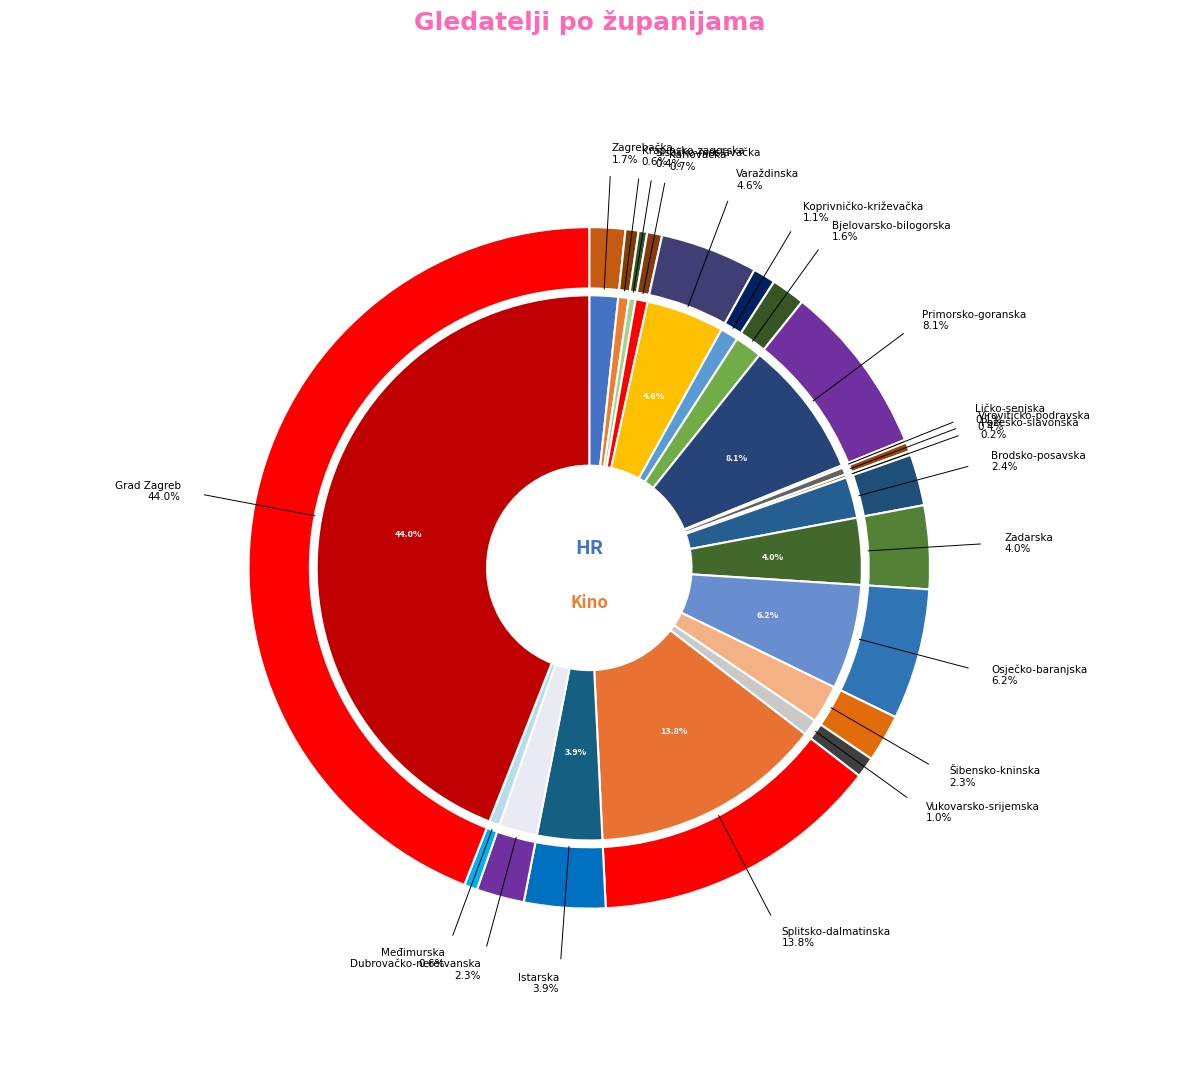

How many segments does this pie chart have?

21